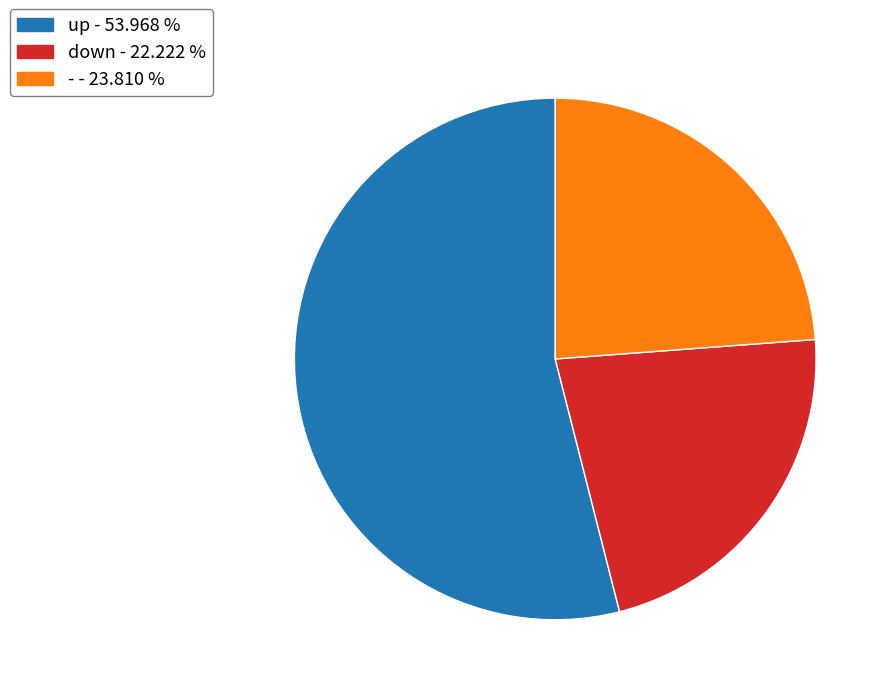

How many slices are in this pie chart?

3